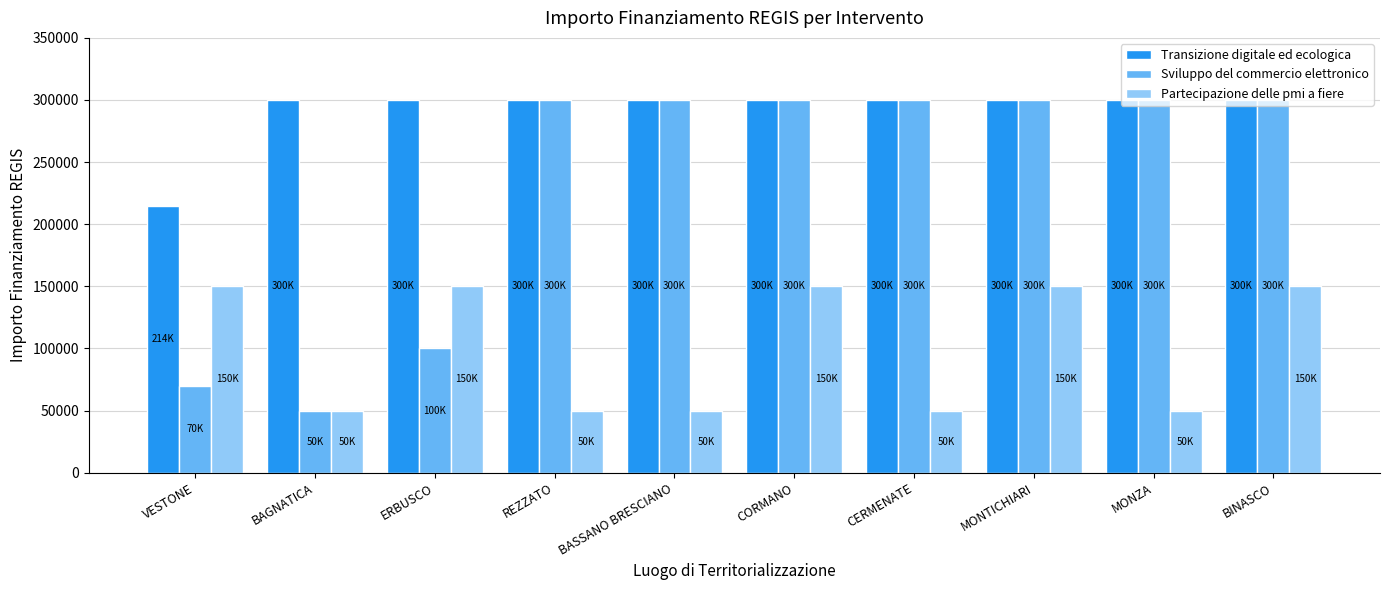

At VESTONE, list the series in order from smallest to largest.

Sviluppo del commercio elettronico, Partecipazione delle pmi a fiere, Transizione digitale ed ecologica